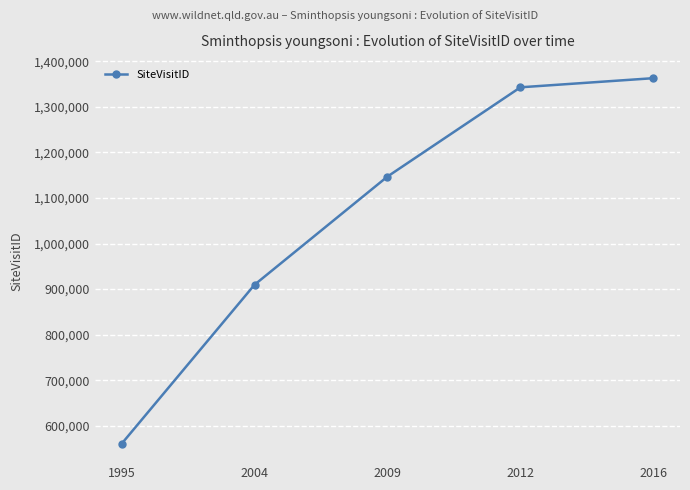

True or false: there are more than 0 points higher than both neighbors.

False